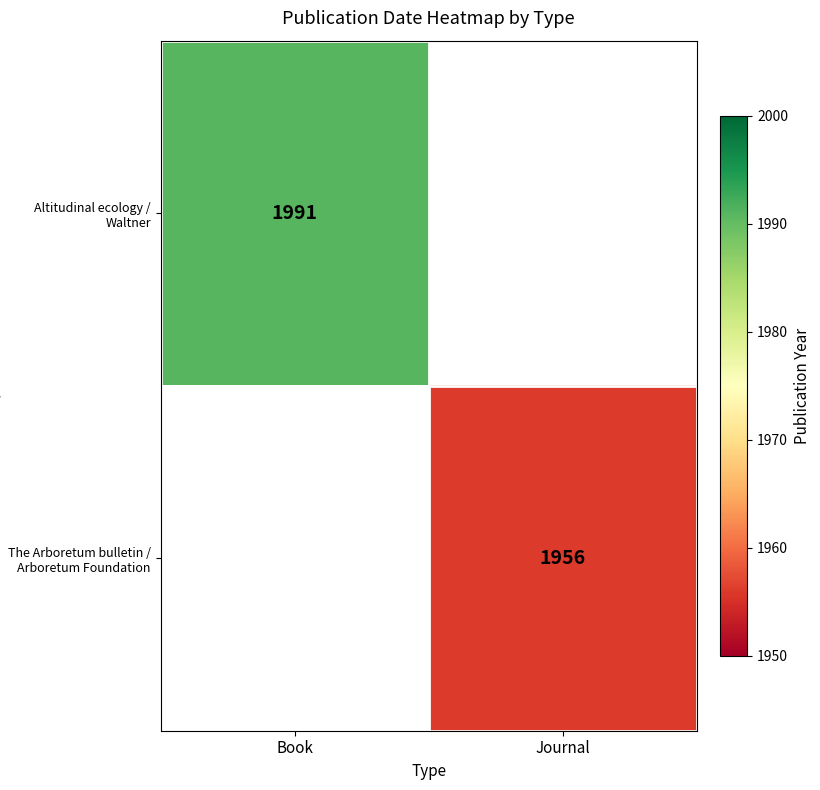

True or false: Altitudinal ecology / Waltner has a value of 1991 at Book.

True